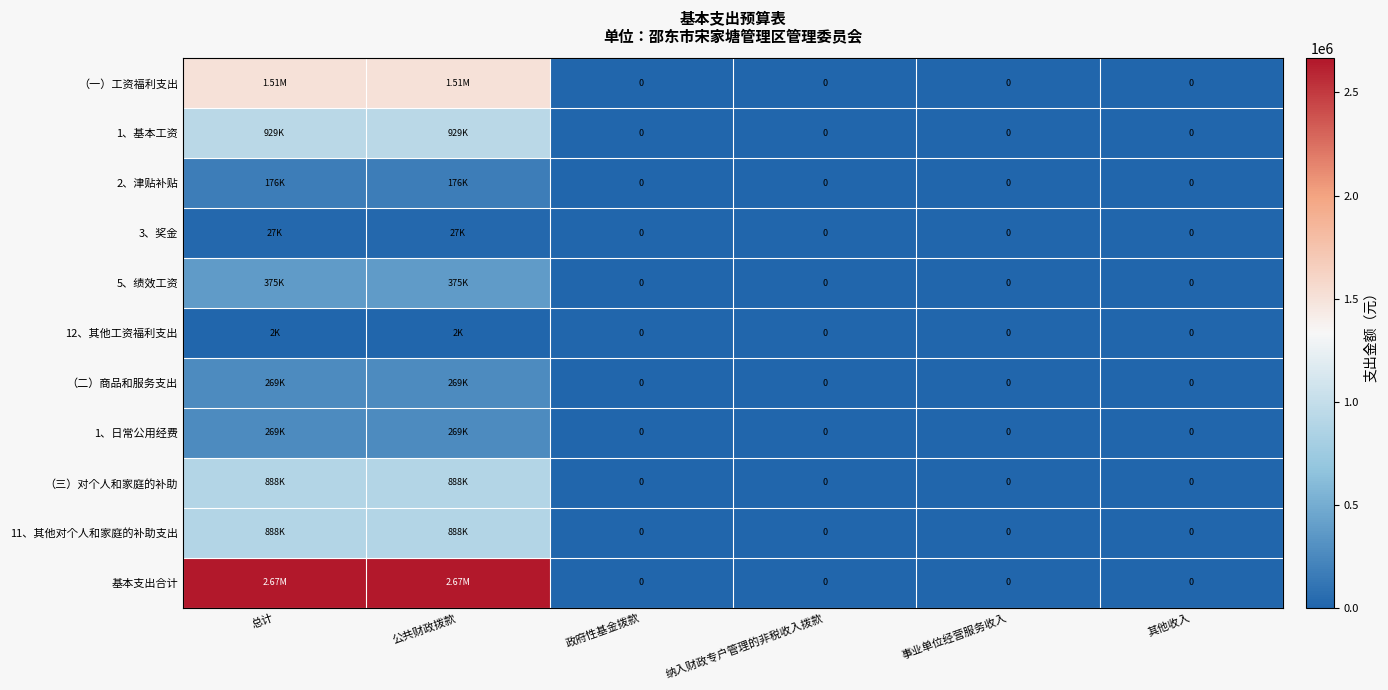

The （三）对个人和家庭的补助 series shows 888000 at 公共财政拨款. True or false?

True